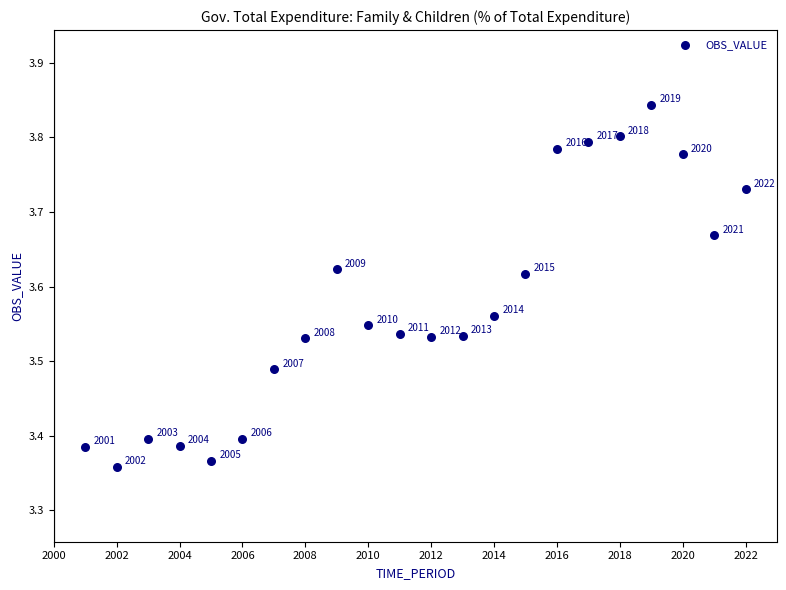

What is the range of Y values (max minus min)?

0.5